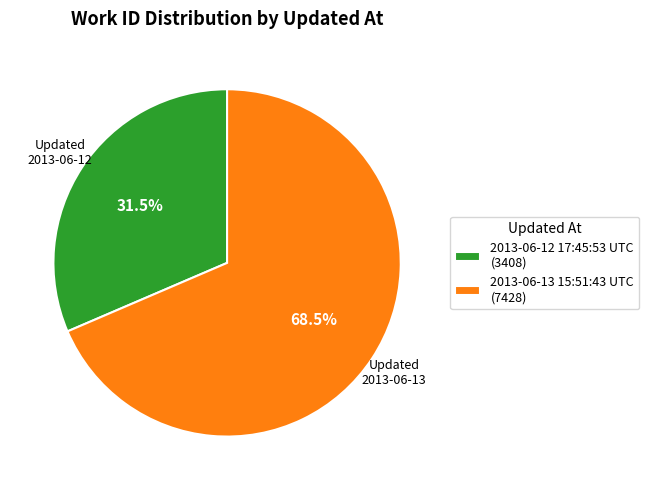

Combined, do 2013-06-13 15:51:43 UTC and 2013-06-12 17:45:53 UTC account for over 50%?

Yes